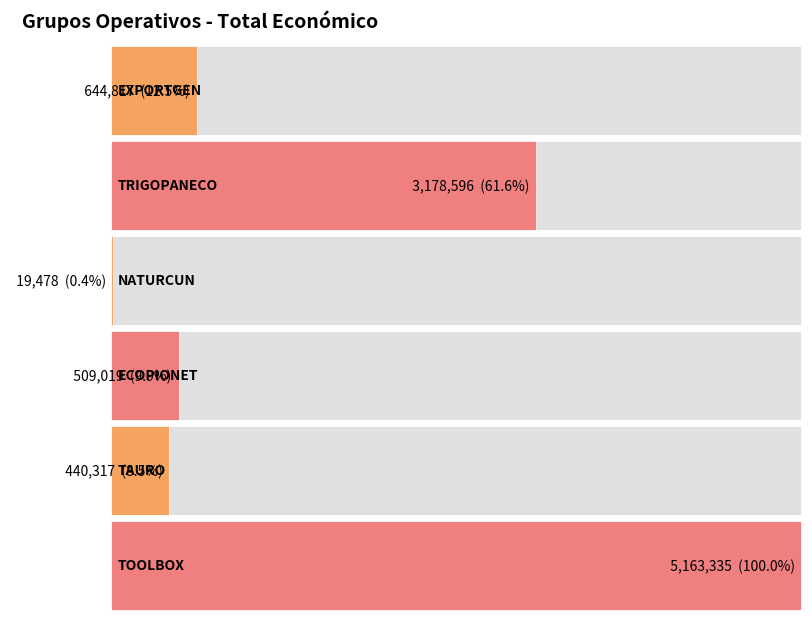

True or false: the data shows 6480 at NATURCUN.

False